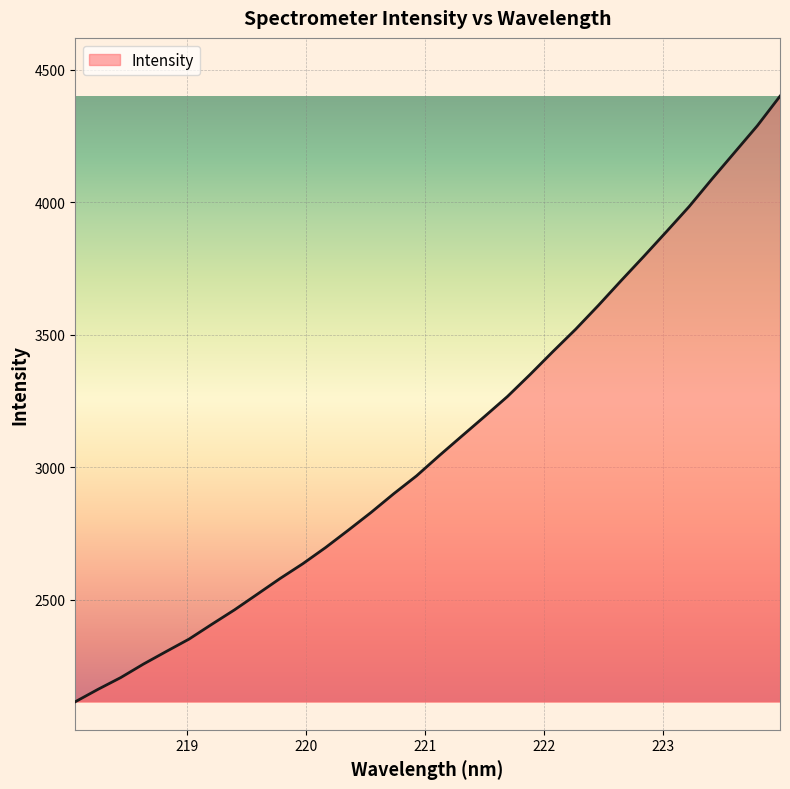

What is the minimum value shown in the chart?

2114.8